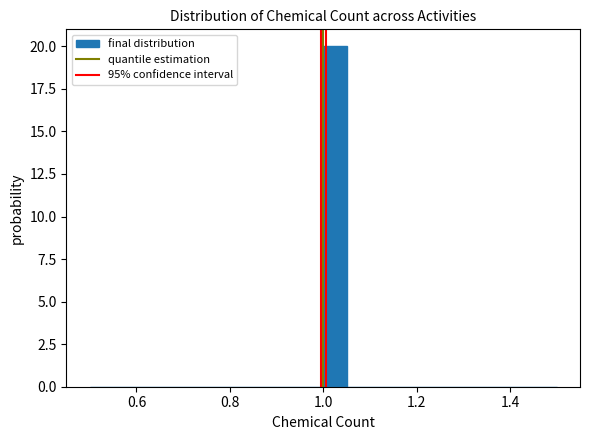

Read against the x-axis, roughly where is the centre of the tallest bar?

1.02